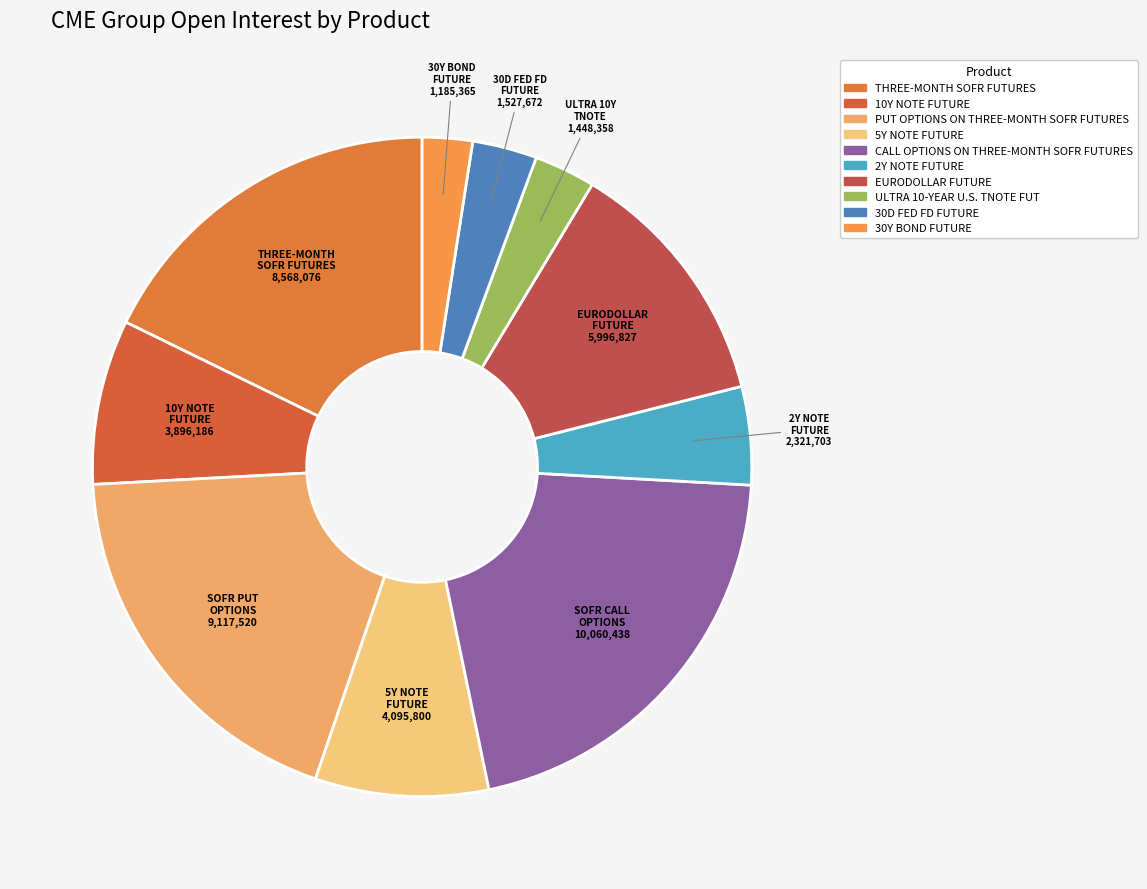

To the nearest percent, what is the difference between the PUT OPTIONS ON THREE-MONTH SOFR FUTURES and CALL OPTIONS ON THREE-MONTH SOFR FUTURES slice percentages?

2%